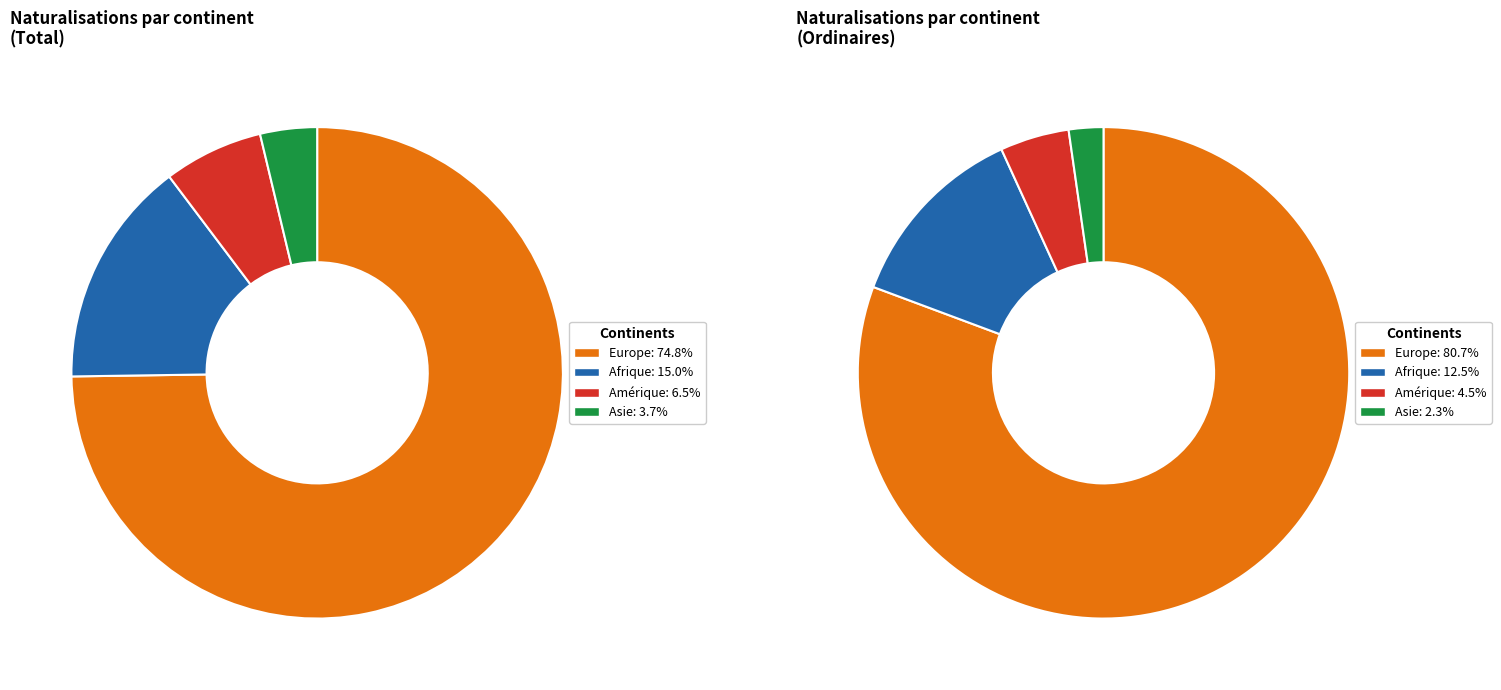

To the nearest percent, what is the combined percentage of Europe and Asie?

79%